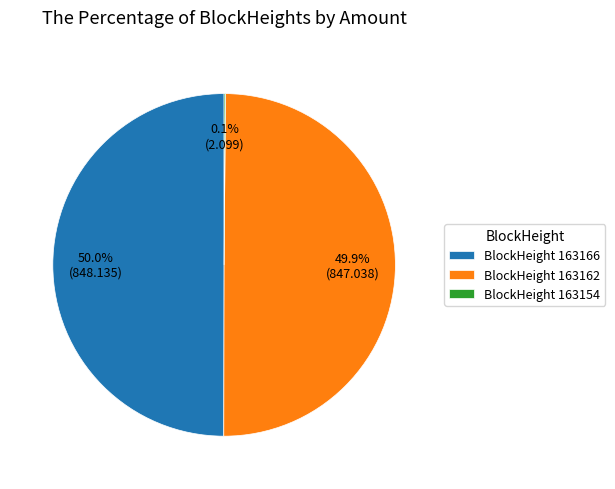

How much of the chart is everything except BlockHeight 163162?

50.1%